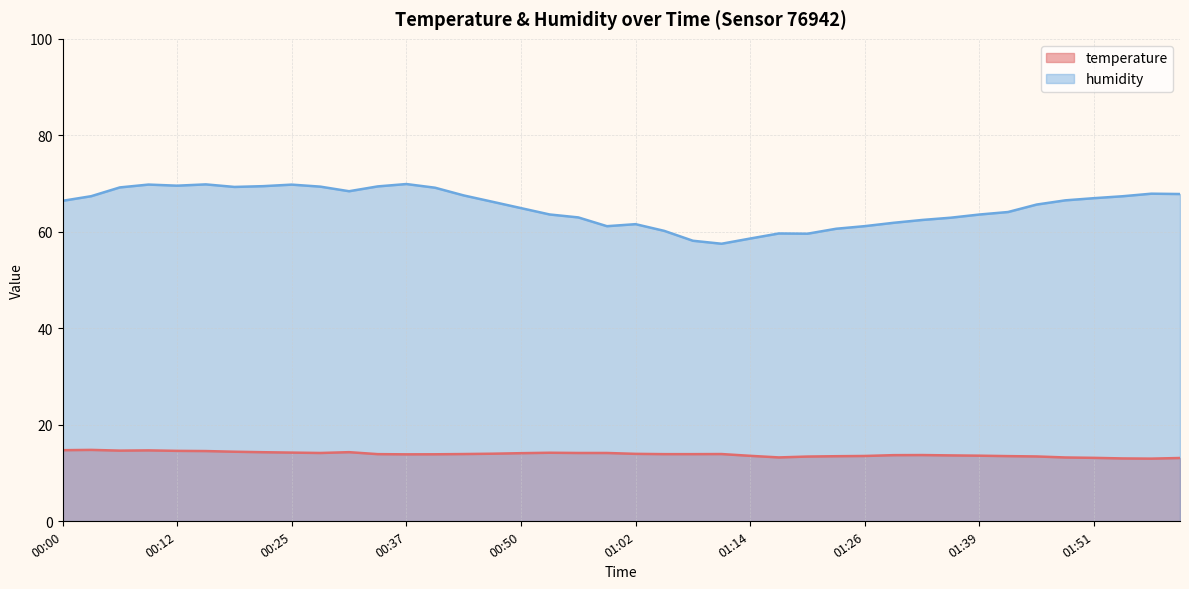

Does the chart have visible grid lines?

Yes